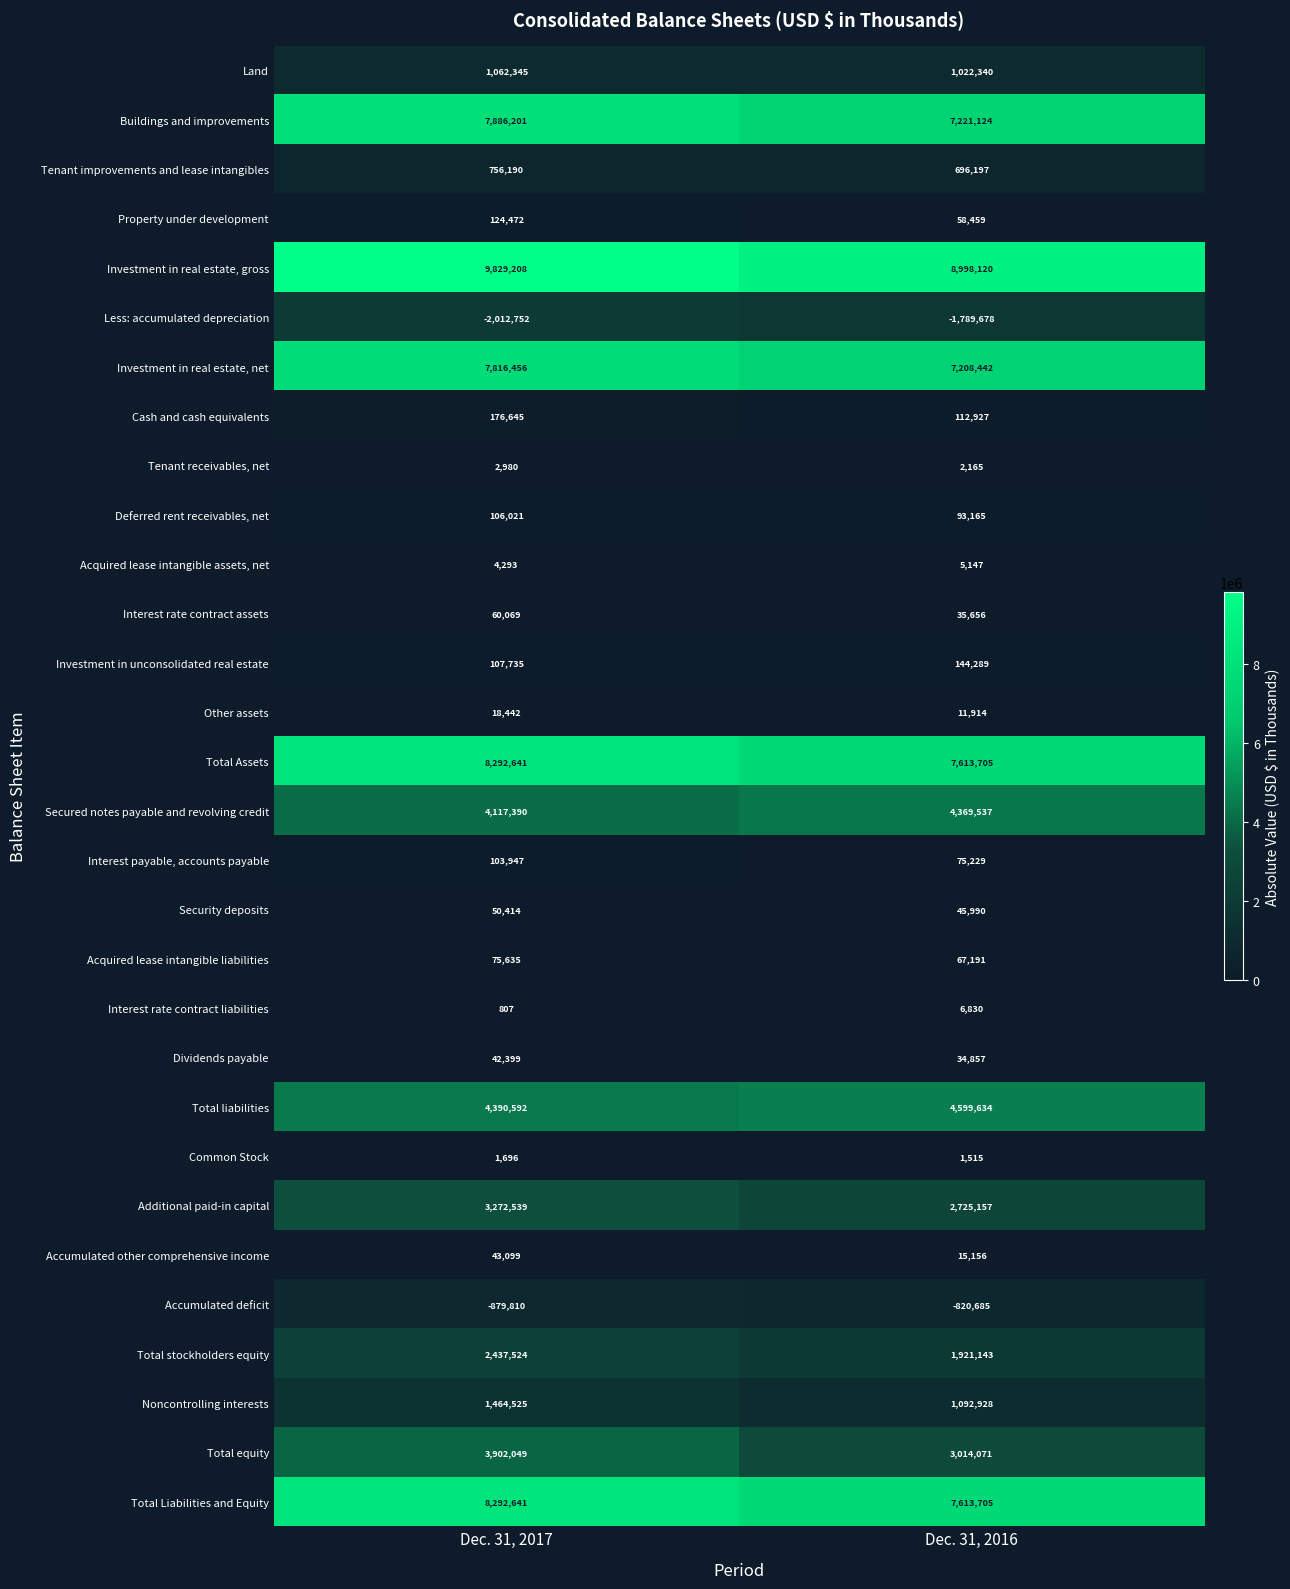

Rank the categories by Acquired lease intangible liabilities value from highest to lowest.

Dec. 31, 2017, Dec. 31, 2016